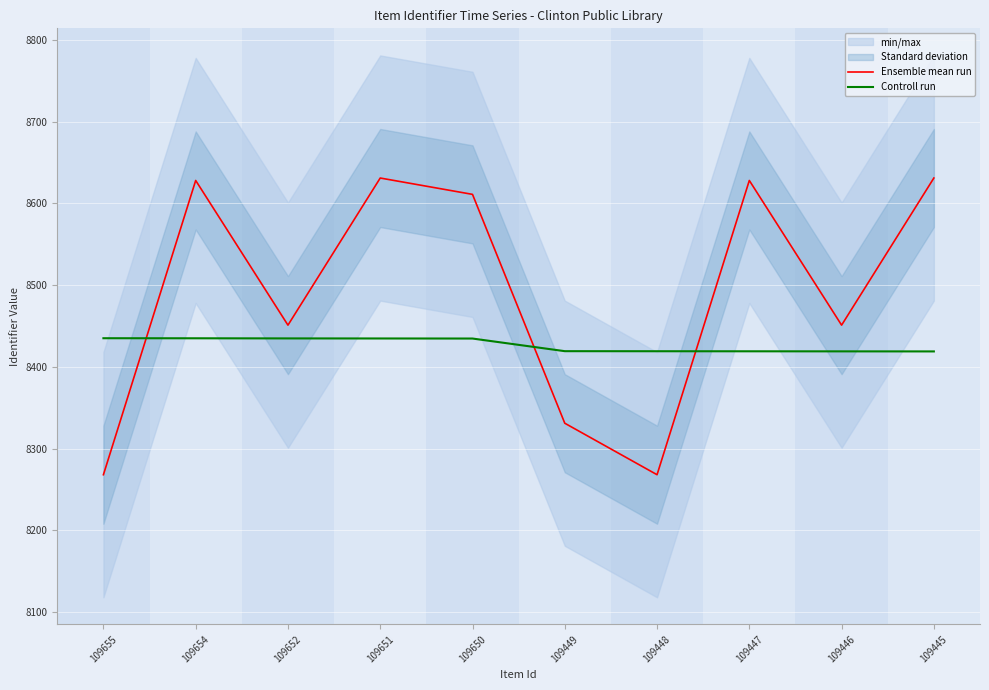

How many values in the Ensemble mean run series are below 8611?

5